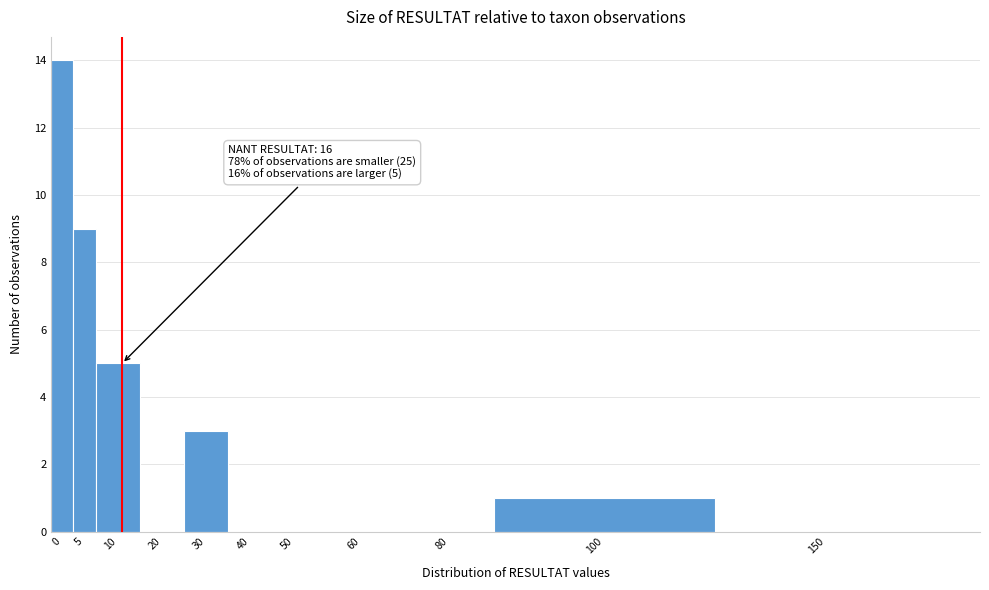

Reading right to left, transcribe all the data shown in this chart.

150=0	100=1	80=0	60=0	50=0	40=0	30=3	20=0	10=5	5=9	0=14